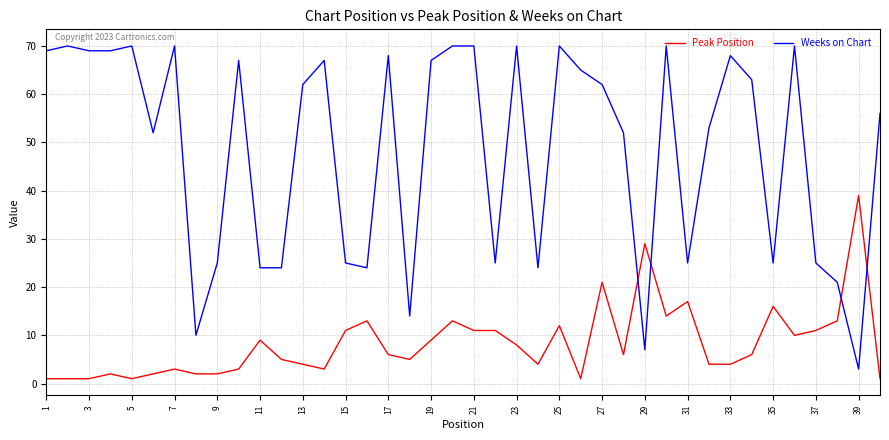

True or false: Peak Position has more than 2 interior local peaks.

True